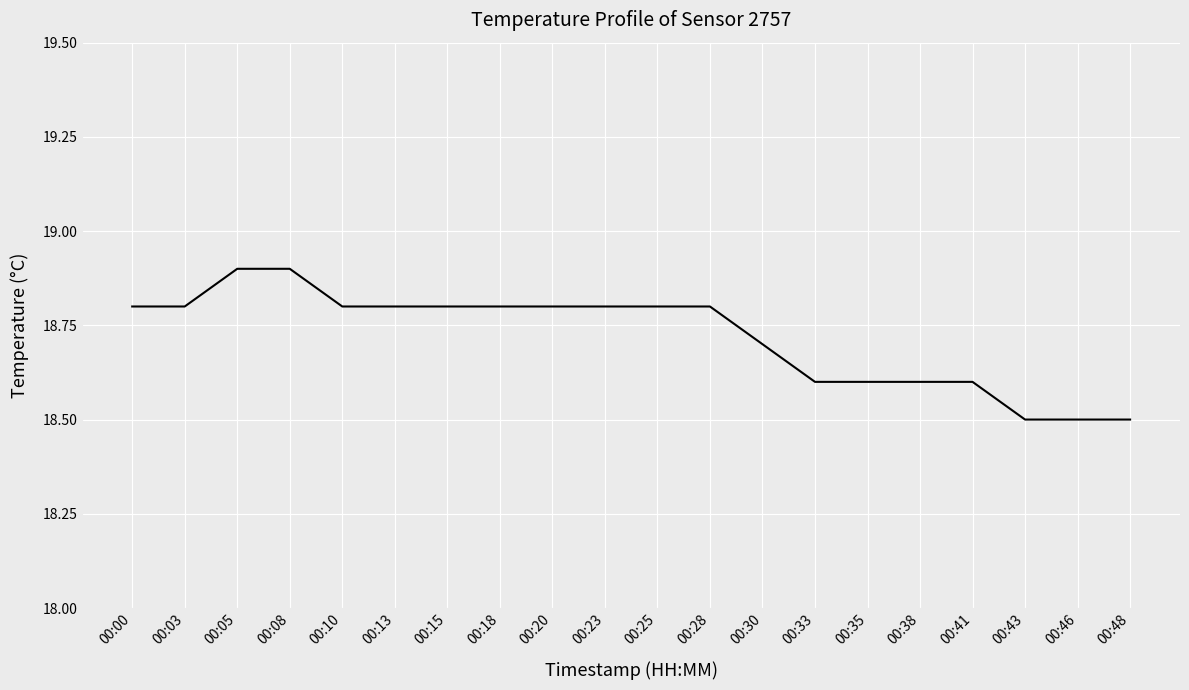

Approximately how many times larger is the value at 00:08 compared to 00:33?

1.0